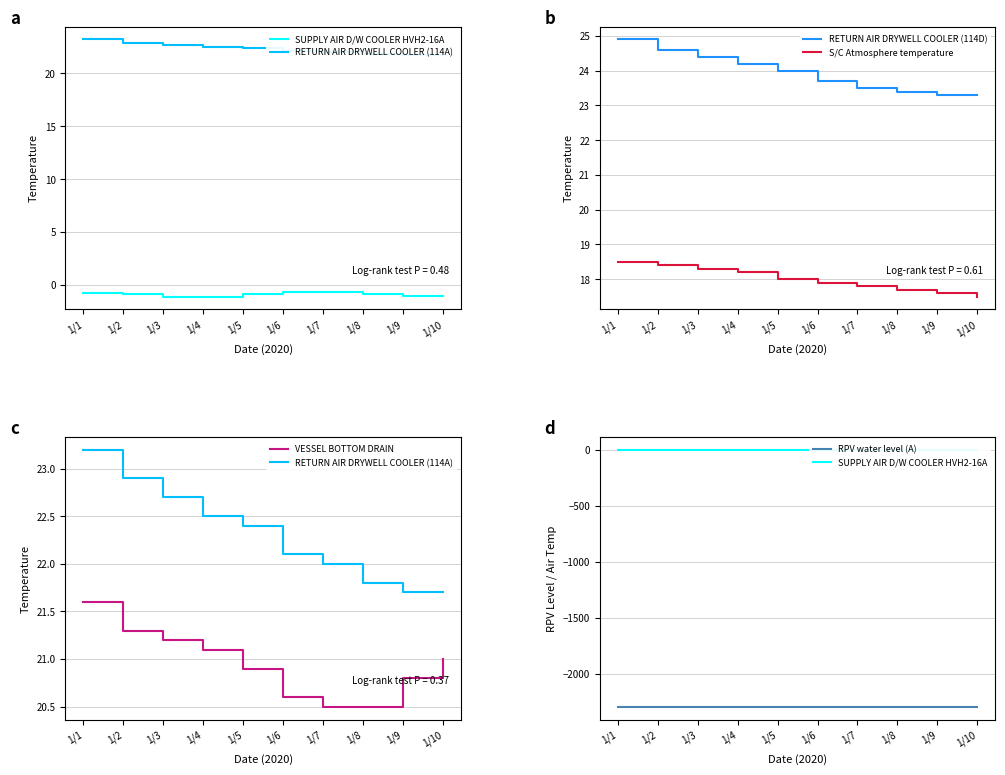

At which label does VESSEL BOTTOM DRAIN first exceed 21?

1/1